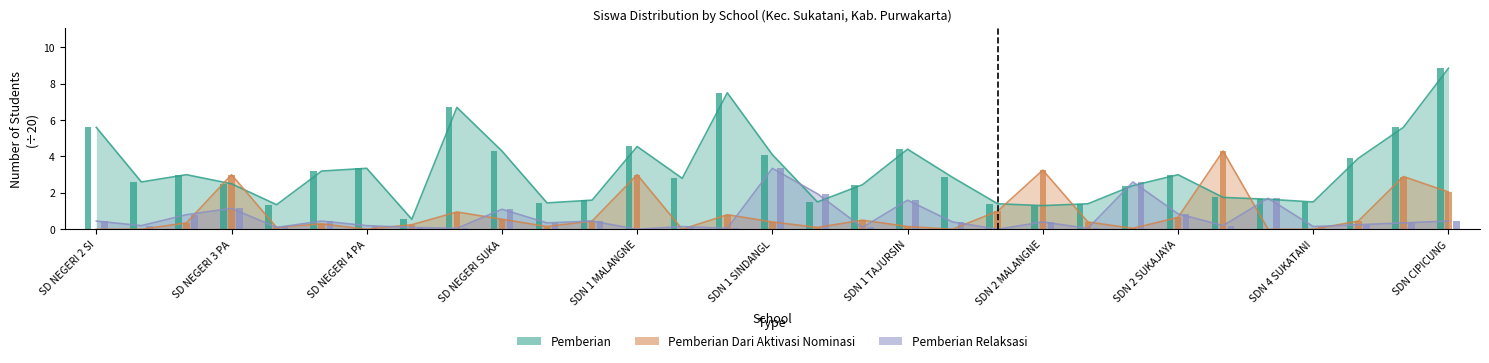

What are all the series names shown in the legend?

Pemberian, Pemberian Dari Aktivasi Nominasi, Pemberian Relaksasi